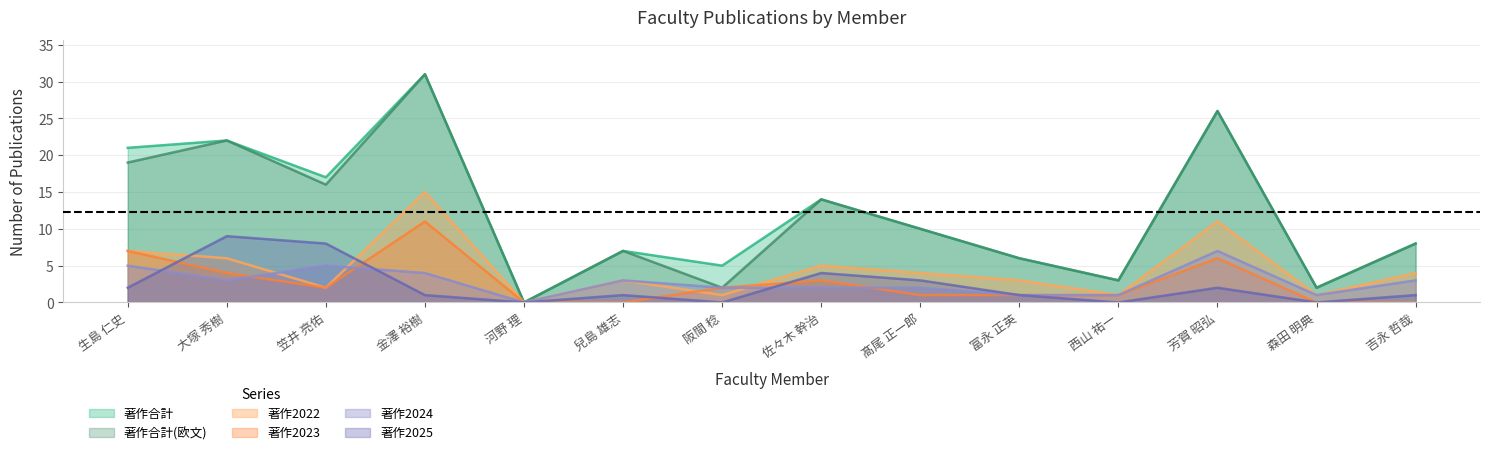

What are all the series names shown in the legend?

著作合計, 著作合計(欧文), 著作2022, 著作2023, 著作2024, 著作2025